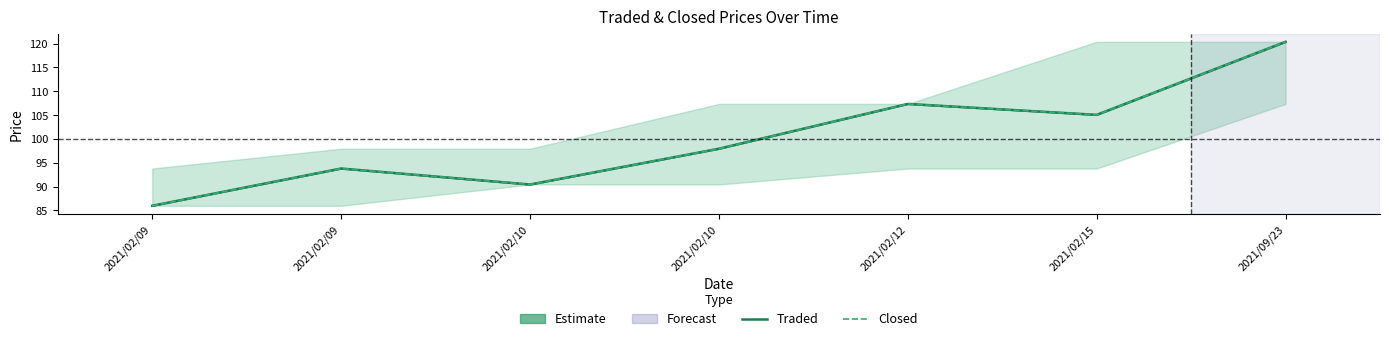

What is the average value of the Closed series?

100.1